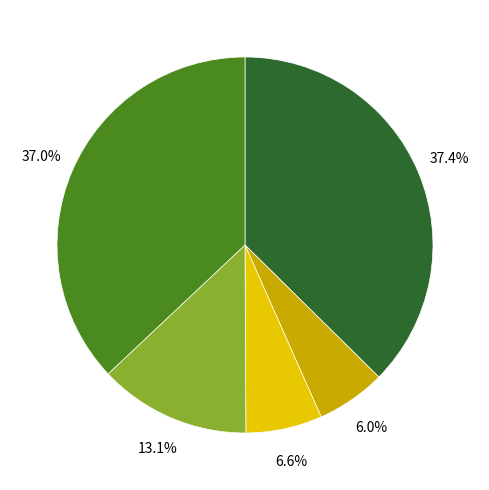

Does any single category account for the majority?

No